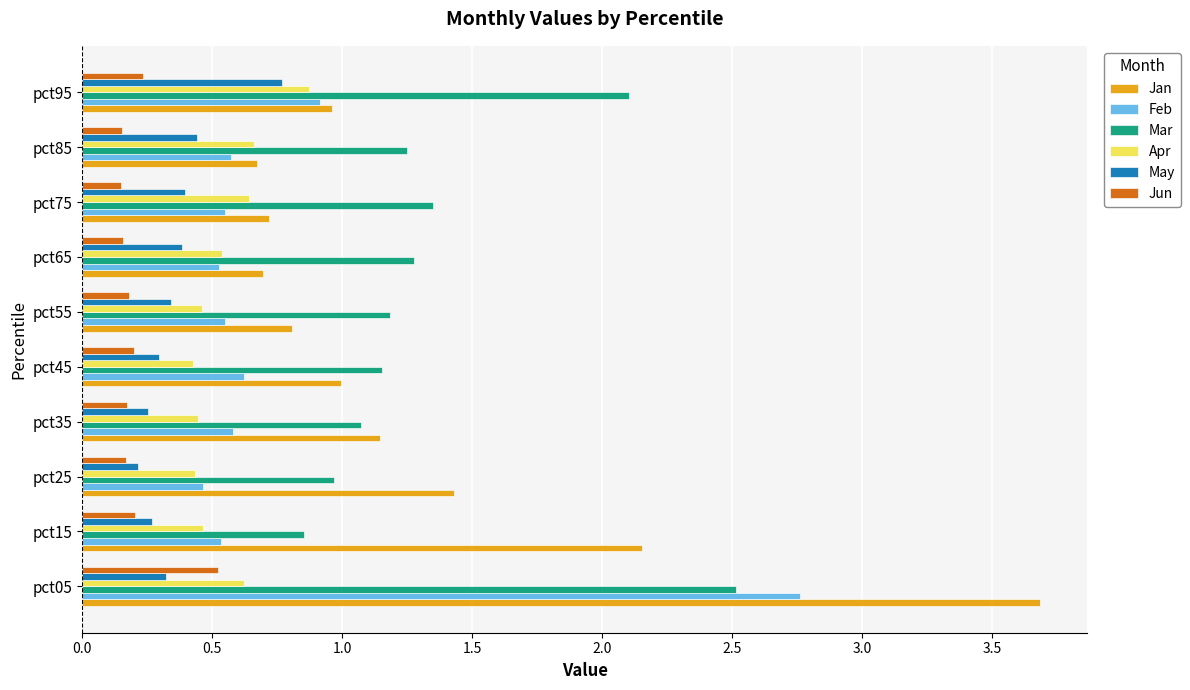

What is the sum of all May values?

3.7